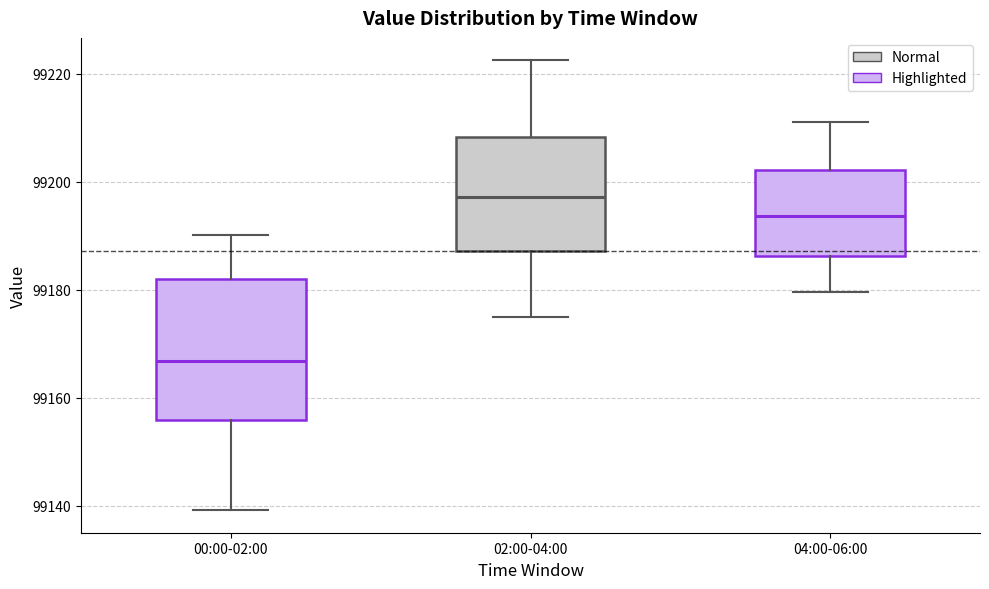

Which box's median line is the lowest?

00:00-02:00